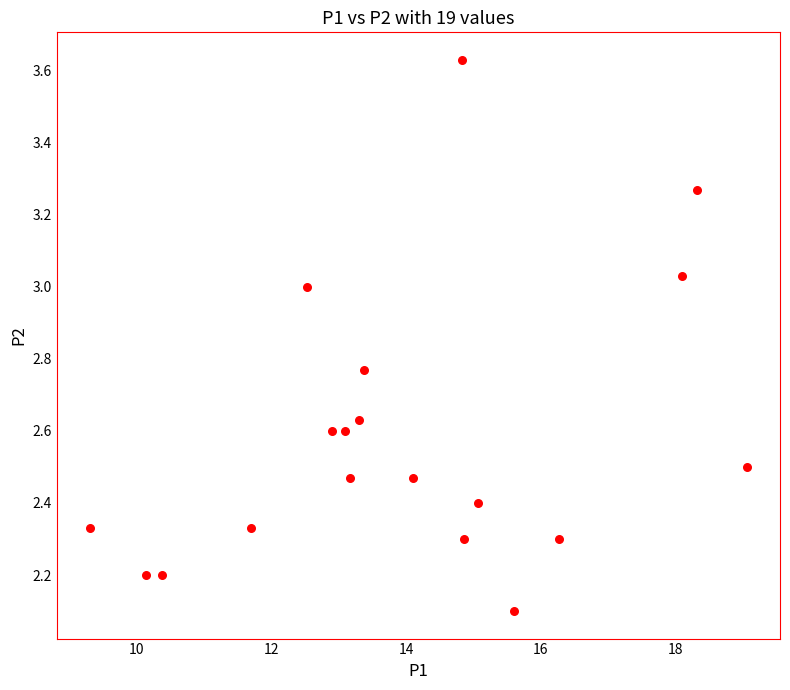

What is the range of X values (max minus min)?

9.8